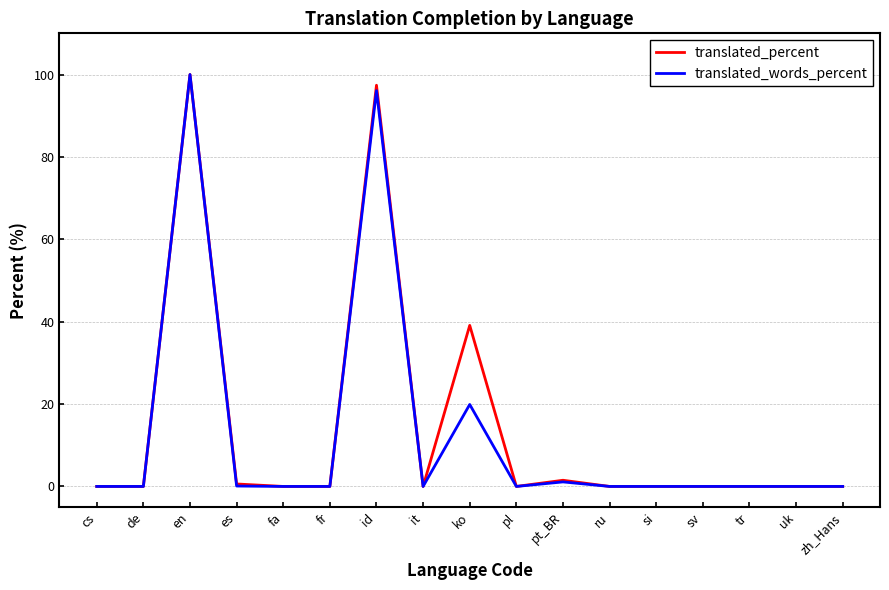

Is it true that translated_words_percent equals 0.0 at it?

True